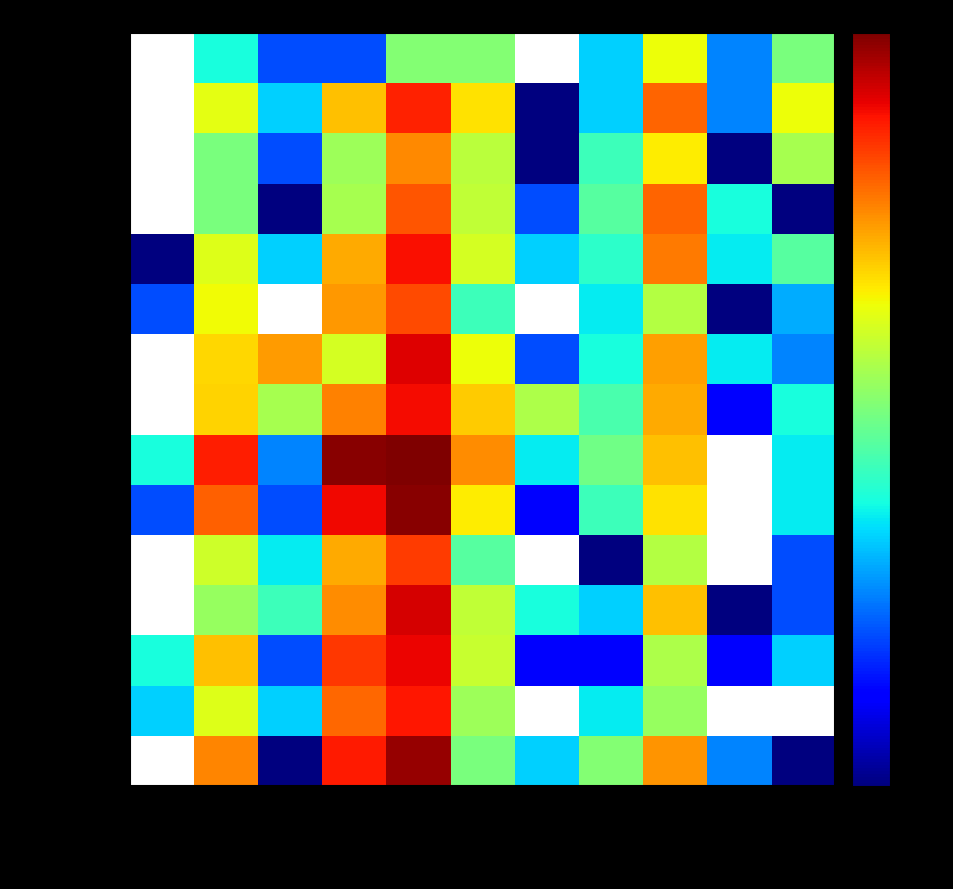

What is the sum of the Bratislava II values at Str.odborné and Úplné str.vš.?

84.0